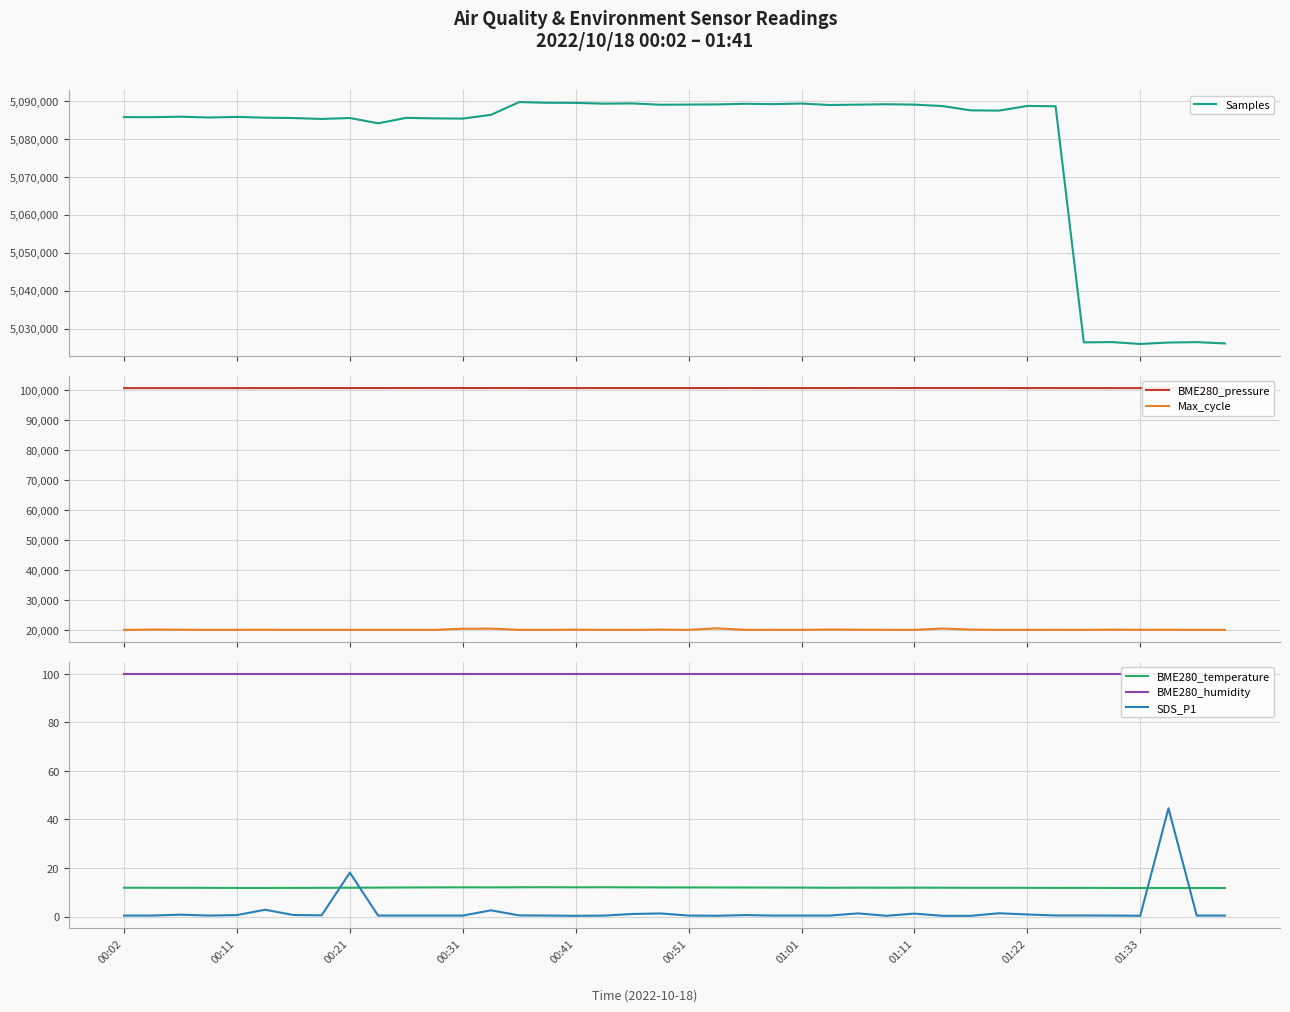

What value does the BME280_humidity series have at 11?

100.0